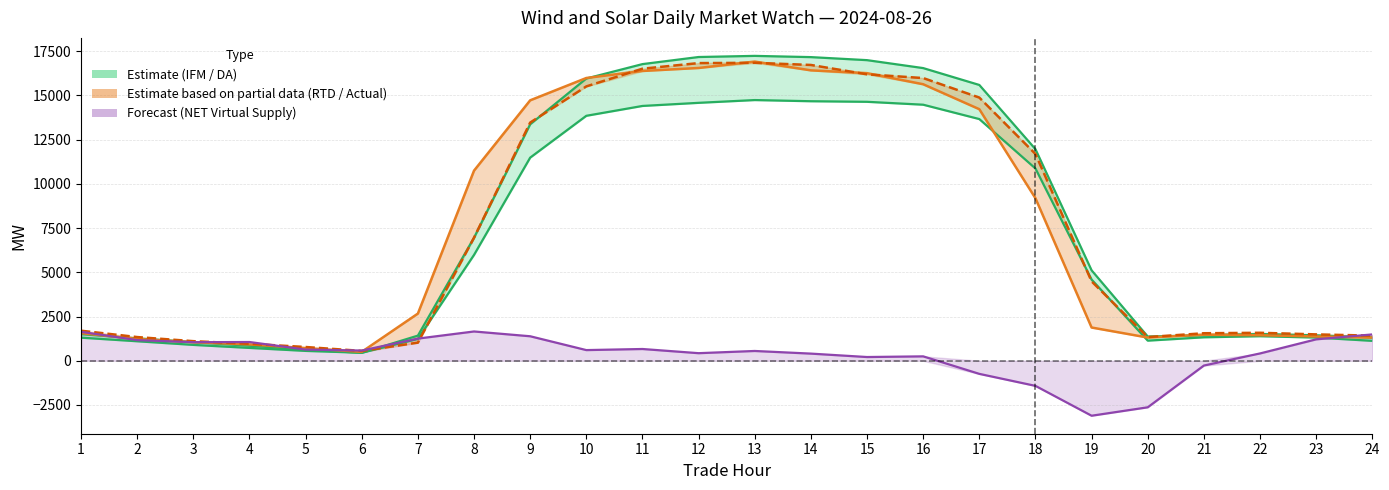

True or false: IFM VER Schedules has a value of 641.7 at 20.

False